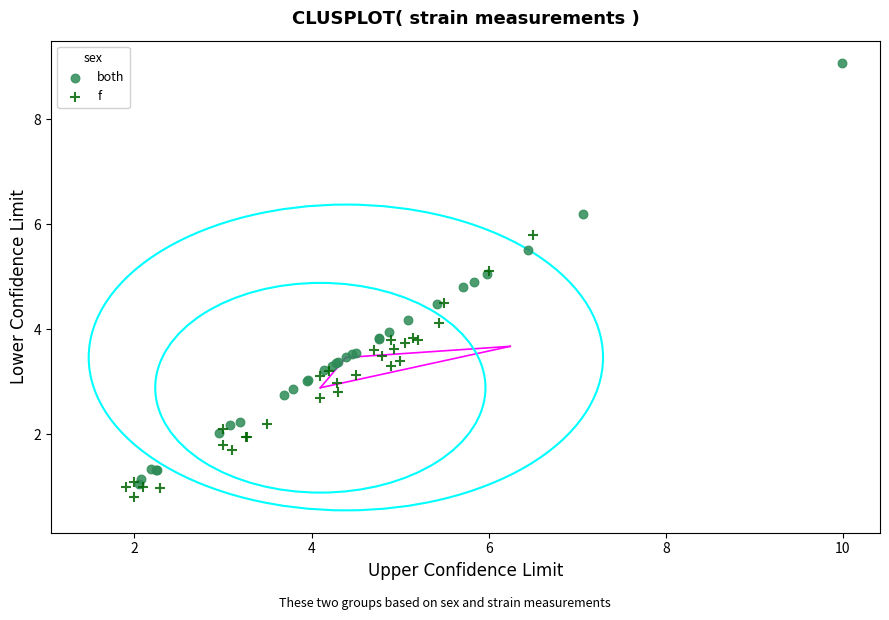

Which series has the widest spread of Y values?

both